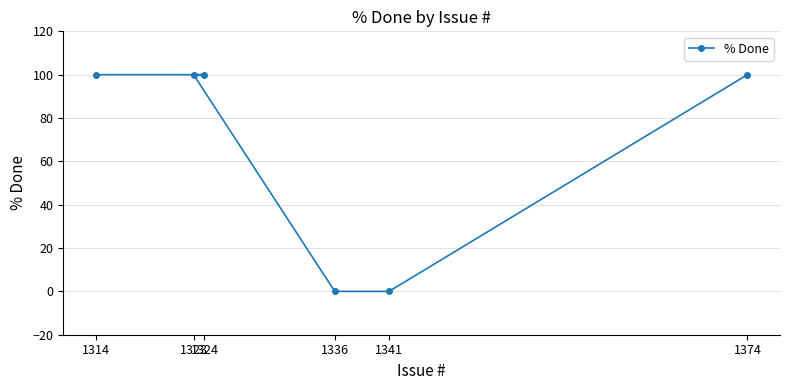

Reading left to right, list all the values displayed in this chart.

1314=100	1323=100	1324=100	1336=0	1341=0	1374=100